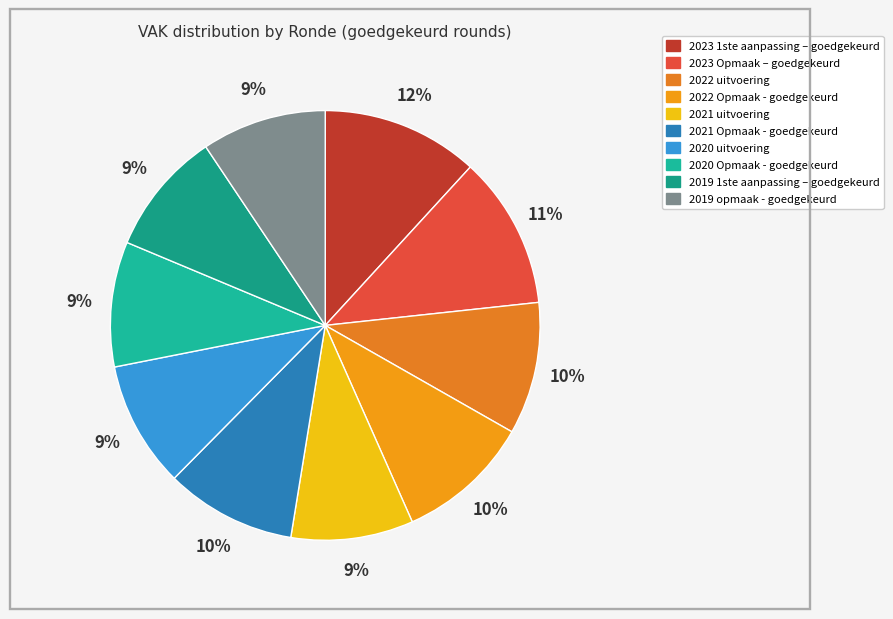

To the nearest percent, what is the difference between the 2022 uitvoering and 2021 uitvoering slice percentages?

1%